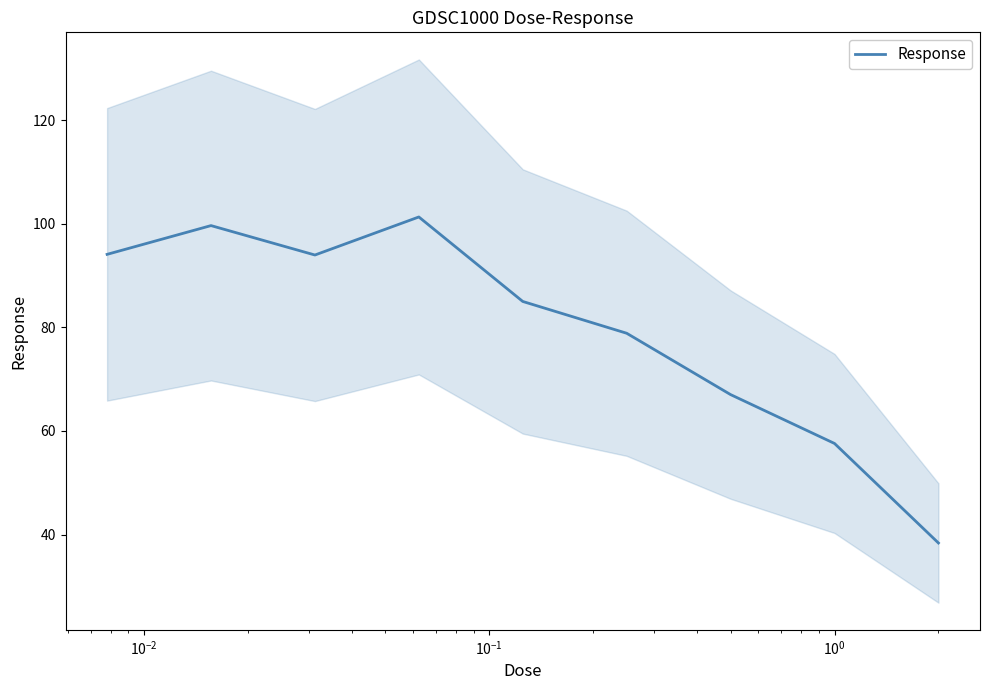

What is the maximum value for Response?

101.3